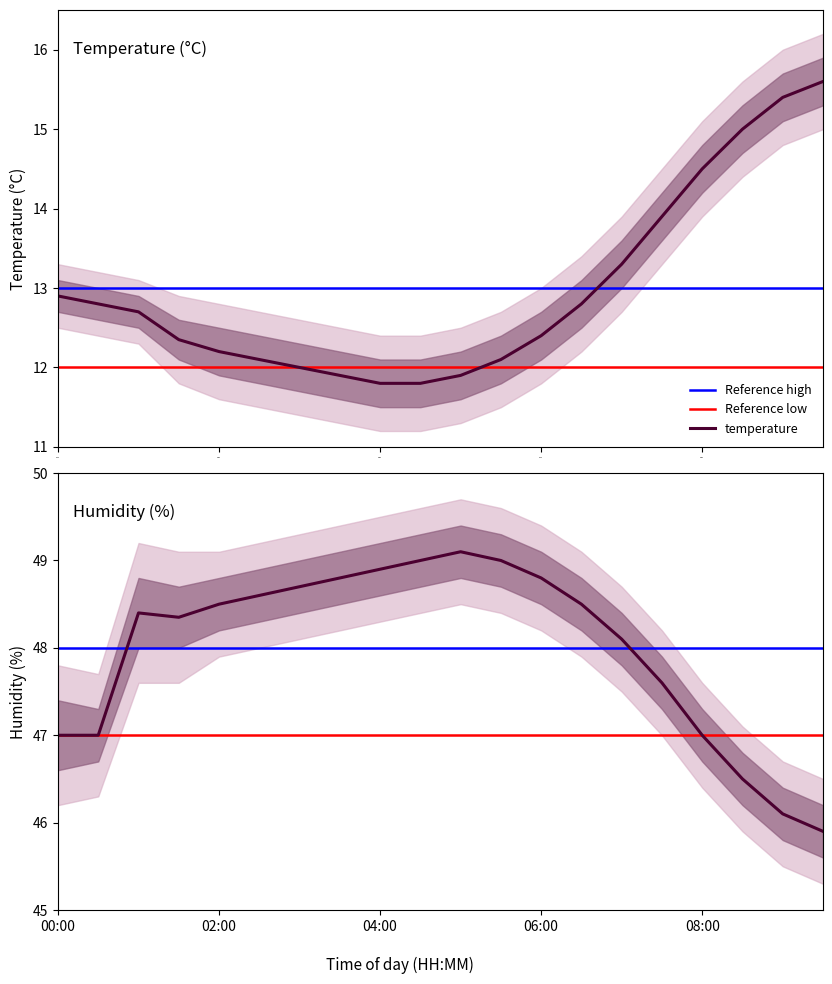

Is the value of temperature at 06:00 greater than the value of humidity at 05:00?

No